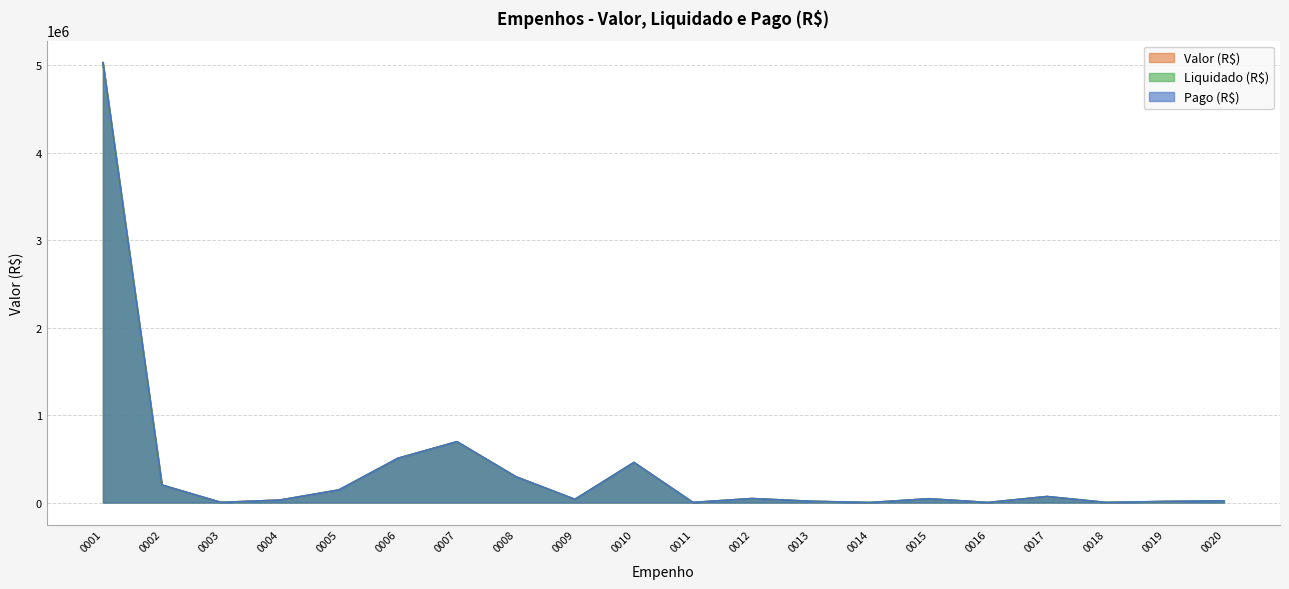

Rank the series at 0004 from highest to lowest value.

Valor (R$), Liquidado (R$), Pago (R$)